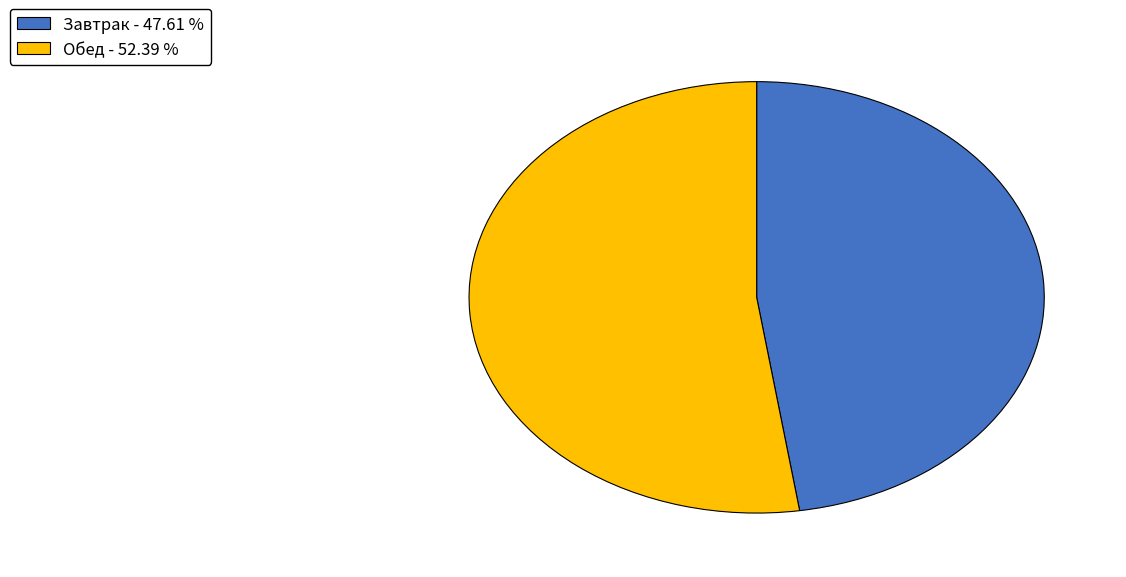

The Обед slice represents 52% of the pie. True or false?

True